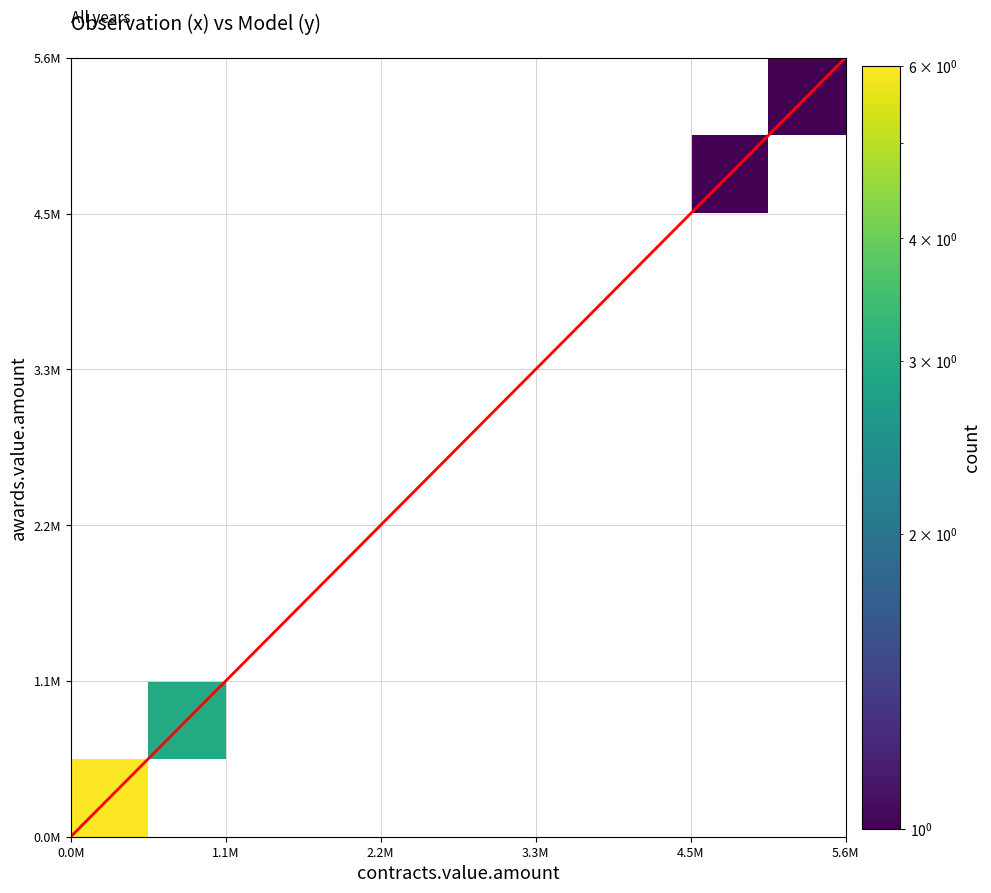

How many values in the contracts.value.amount series exceed 397800?

5